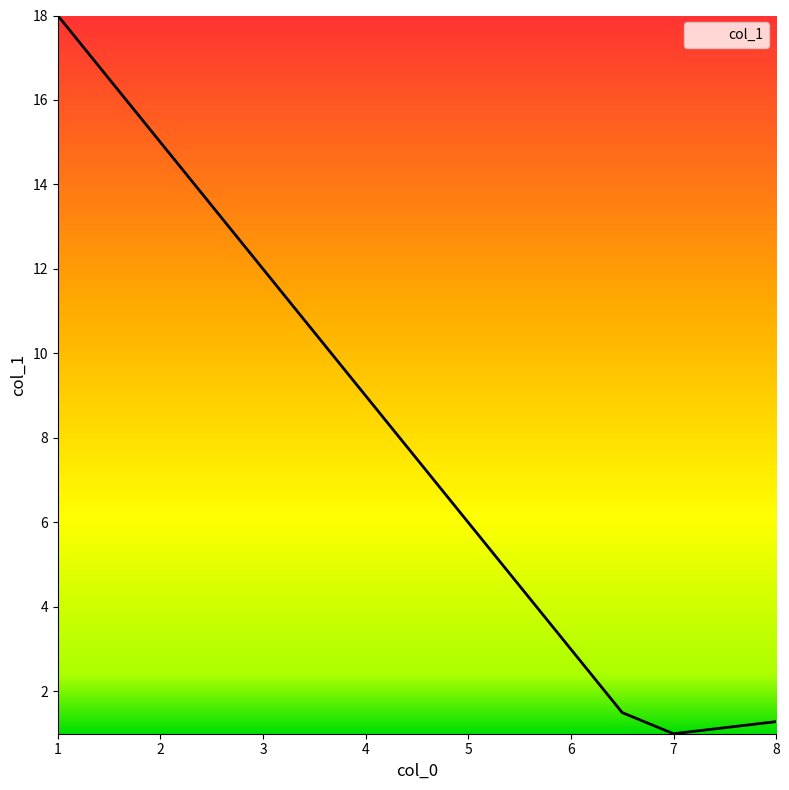

What is the greatest value displayed?

18.0